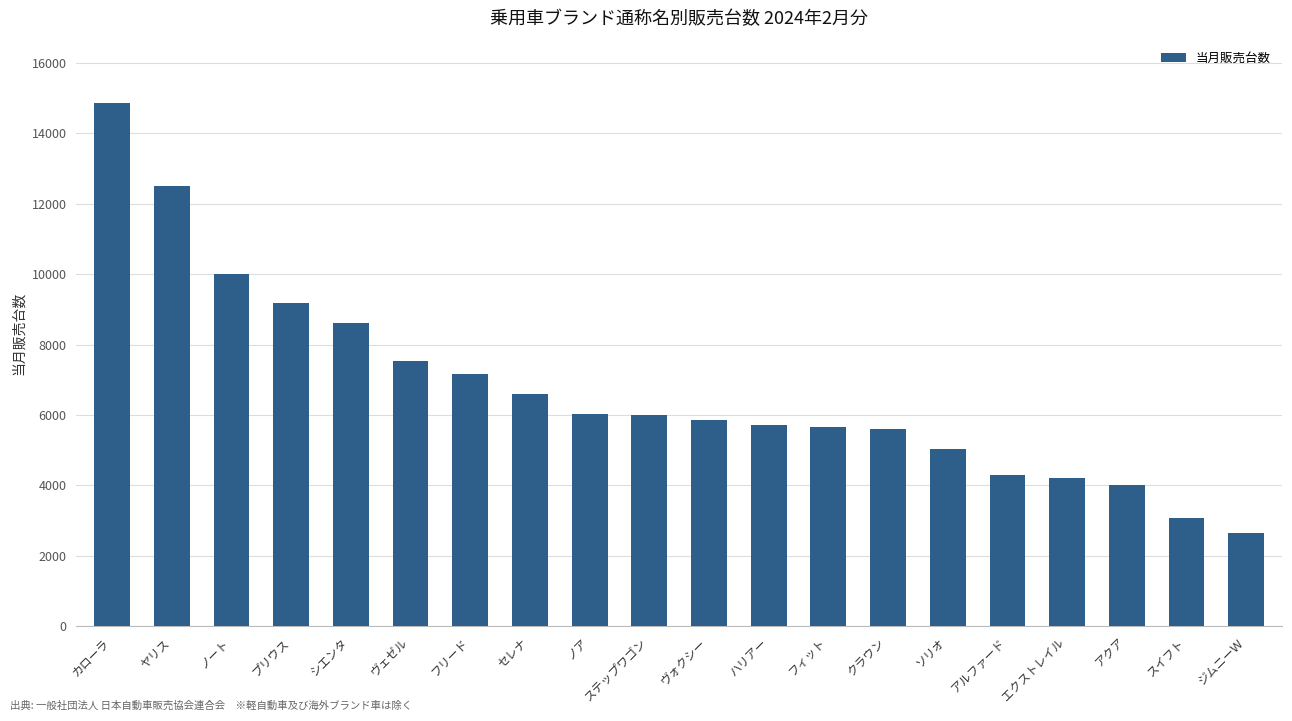

What is the label of the 12th bar from the right?

ノア